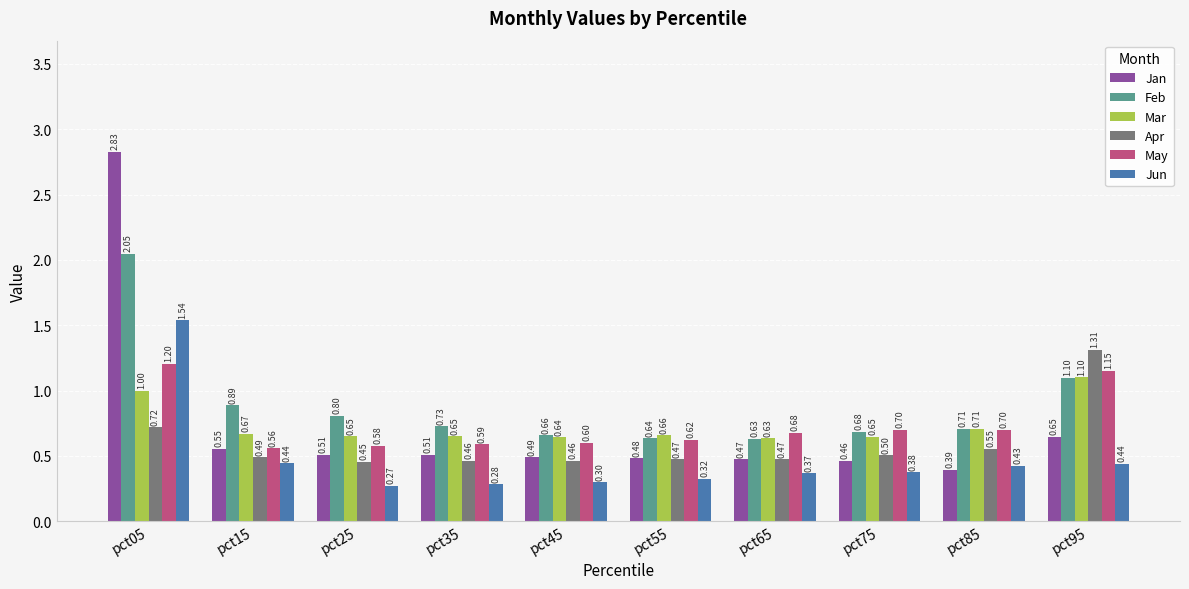

What is the difference between the highest and lowest values at pct65?

0.3